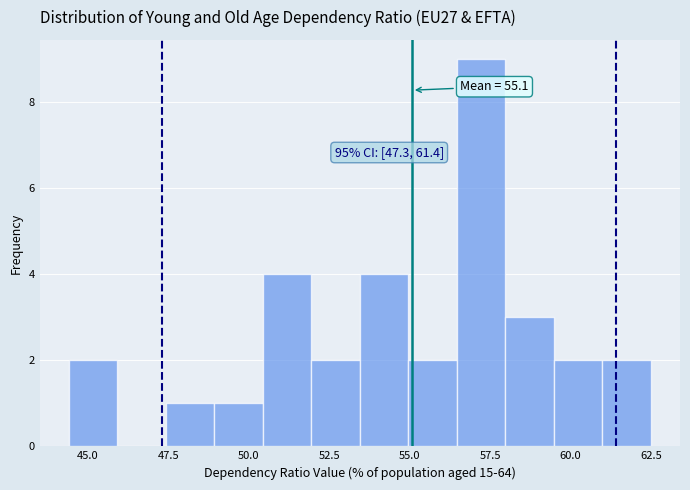

Around what value on the x-axis is the tallest bar? Give the approximate position of its centre, as read against the axis.

57.0